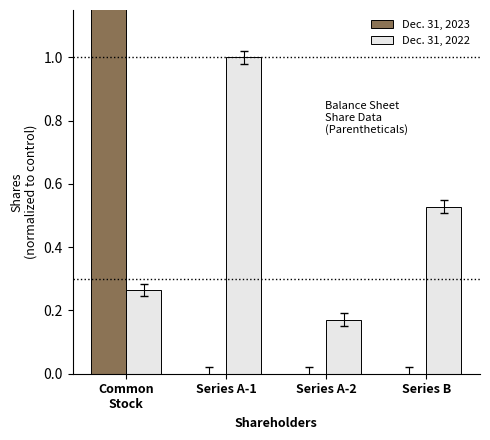

What are all the series names shown in the legend?

Dec. 31, 2023, Dec. 31, 2022